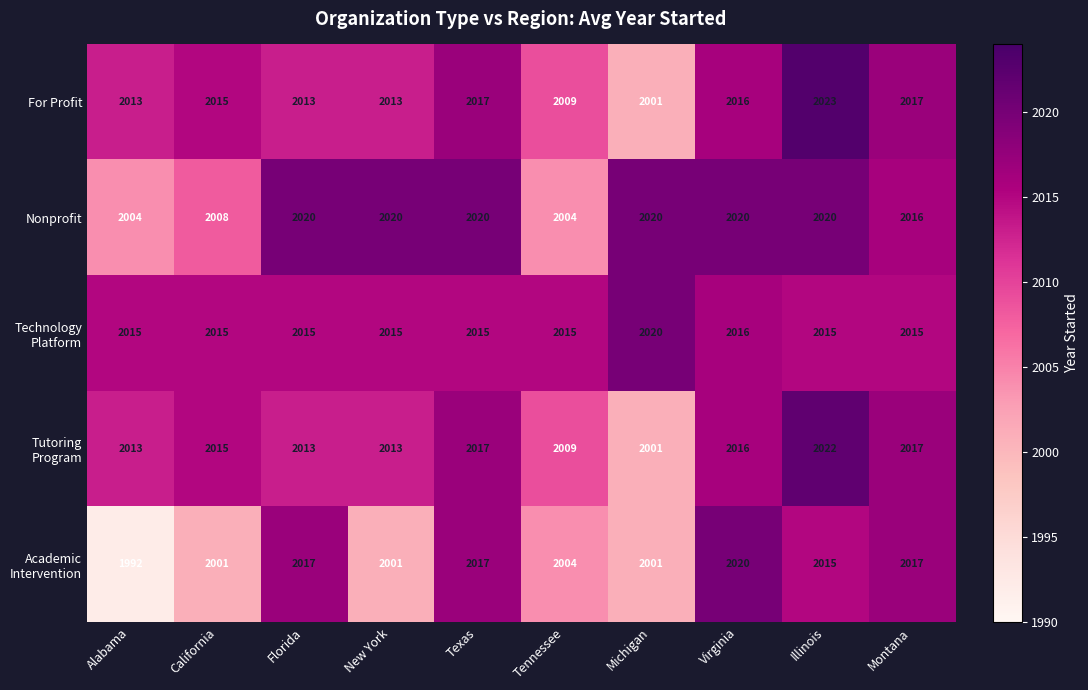

What is the greatest value displayed?

2023